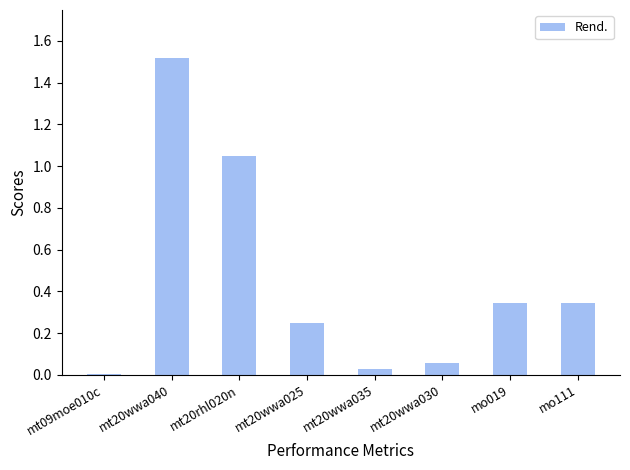

What is the change in value from mt20wwa040 to mo019?

-1.2